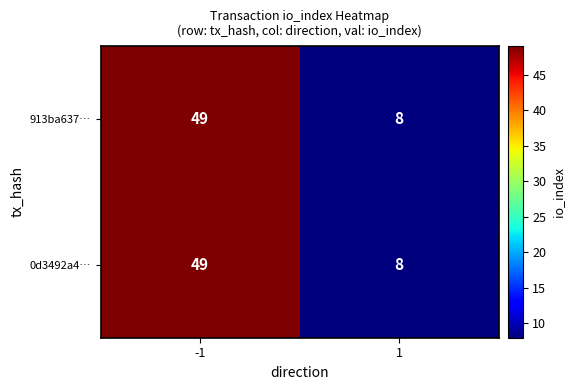

What is the total value across all series at -1?

98